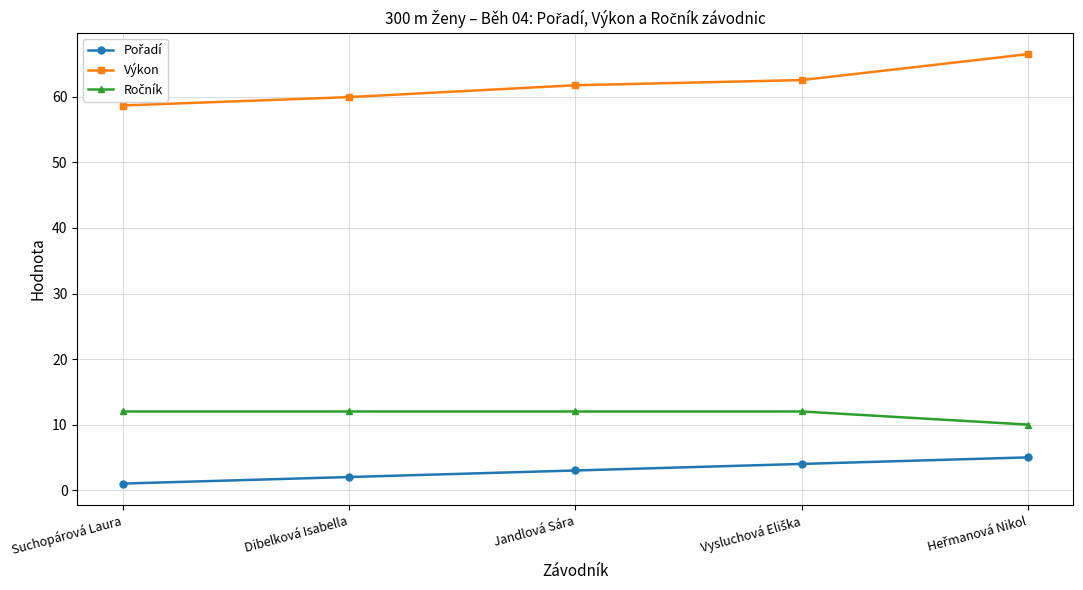

Which series has the largest range (max minus min)?

Výkon